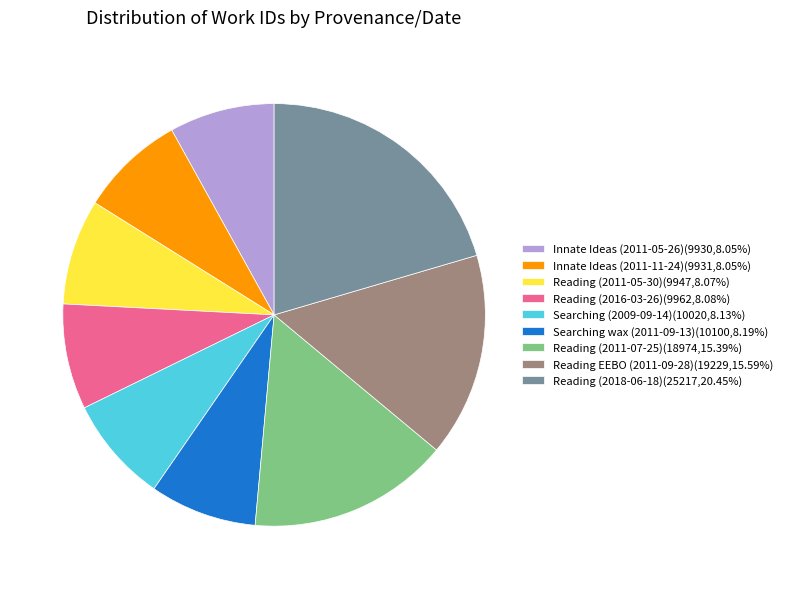

Is the sum of Reading (2011-07-25) and Searching wax (2011-09-13) greater than half?

No